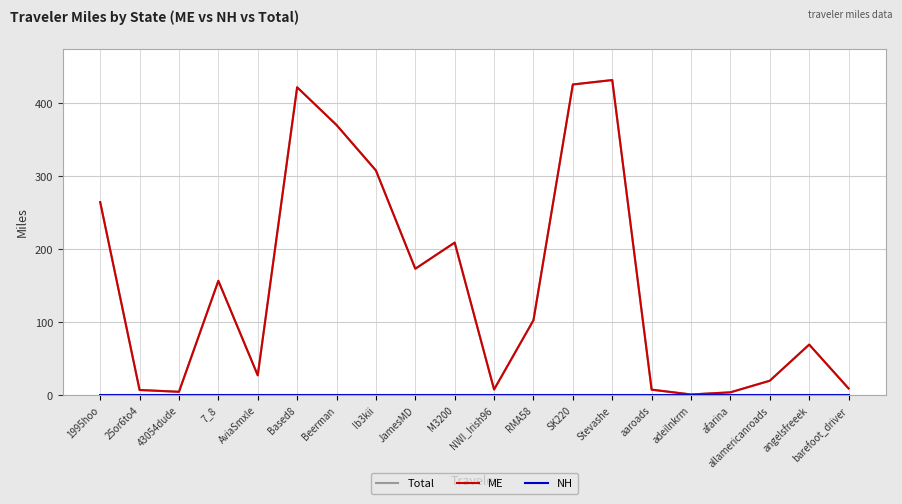

Which series changed the most between 1995hoo and RMA58?

Total